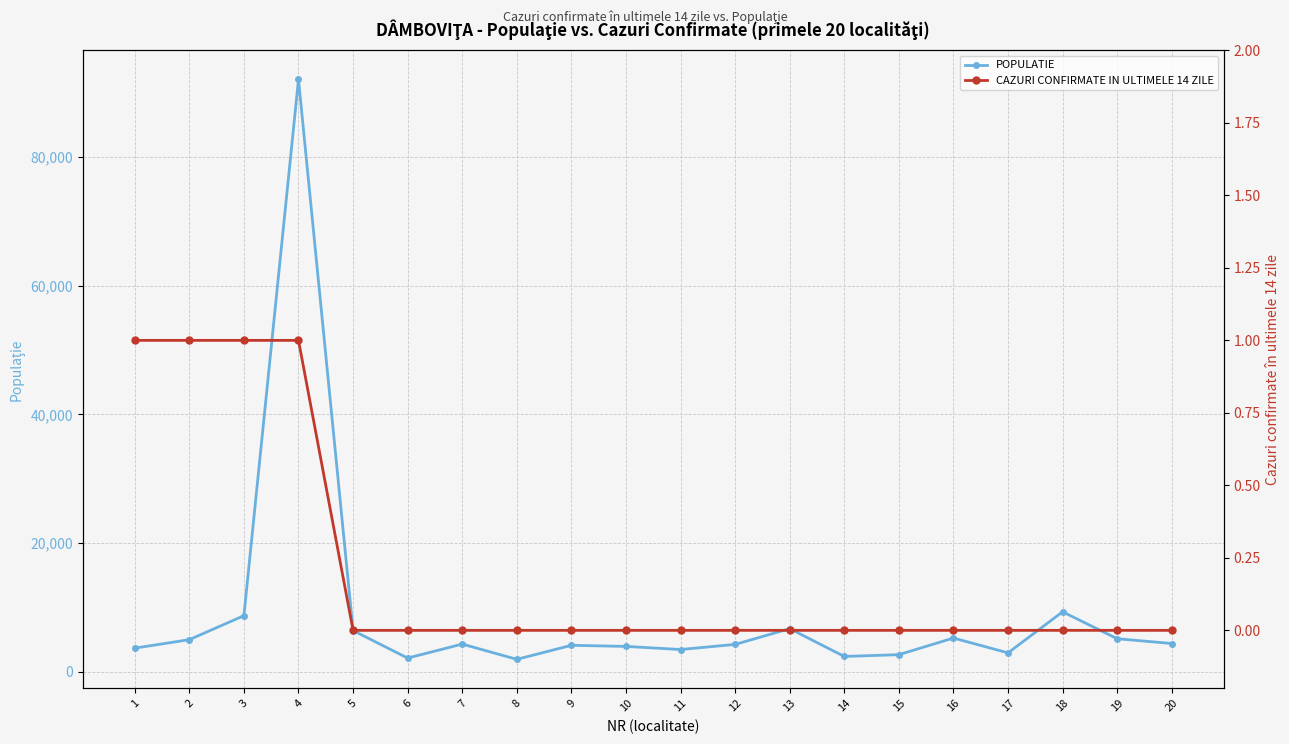

What are all the series names shown in the legend?

POPULATIE, CAZURI CONFIRMATE IN ULTIMELE 14 ZILE